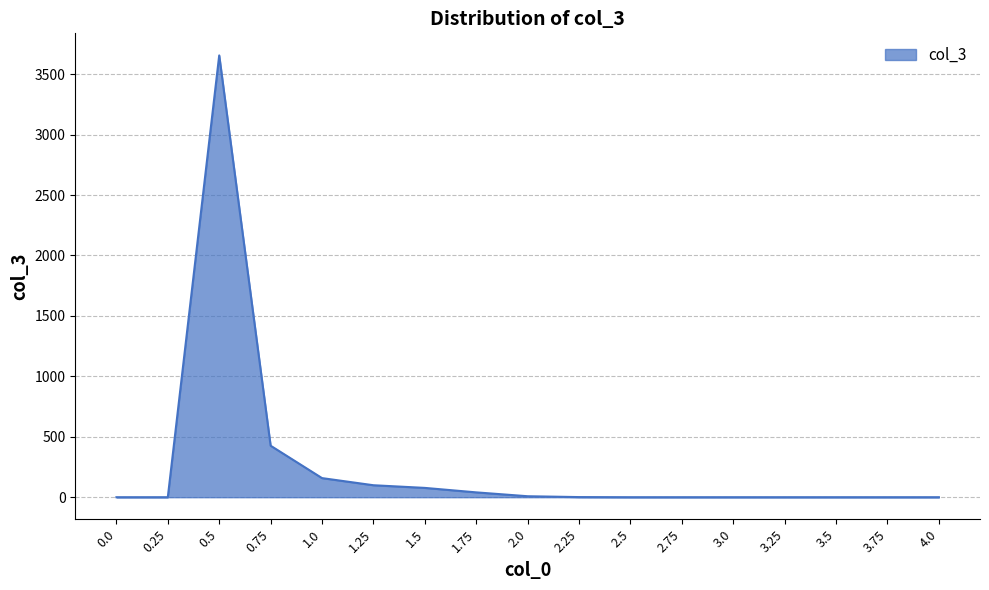

How many distinct data groups are displayed?

1